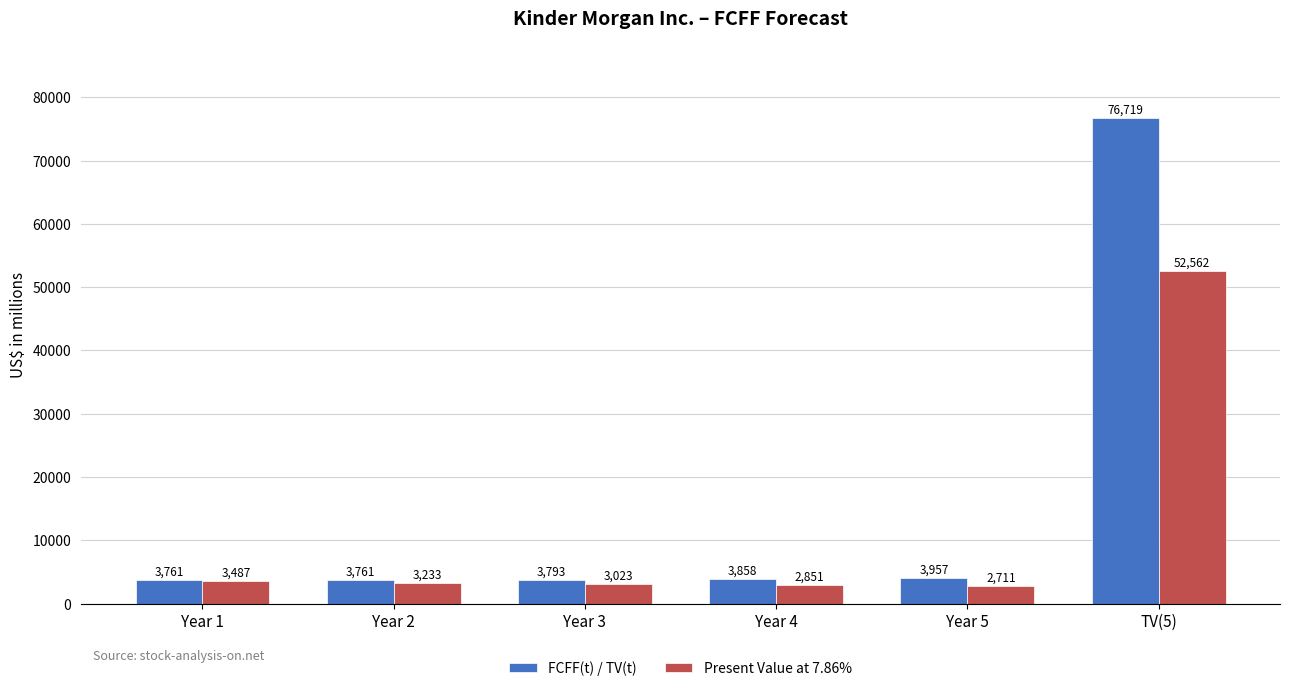

How many bars are there in total?

12